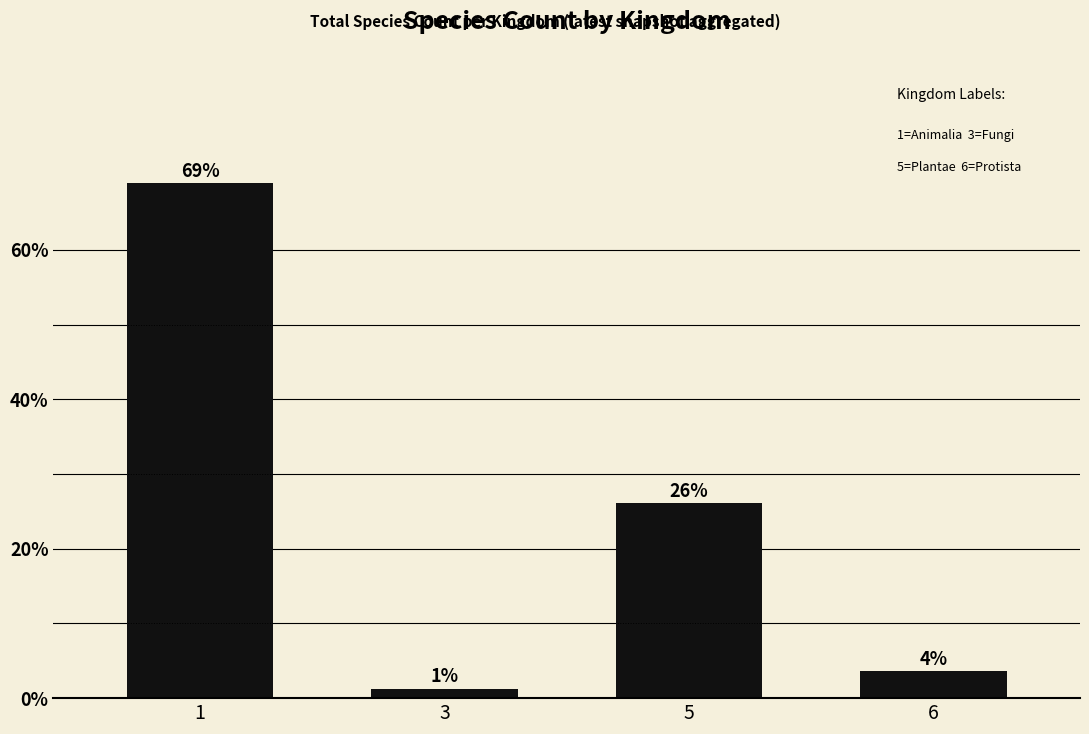

What is the greatest value displayed?

69.0